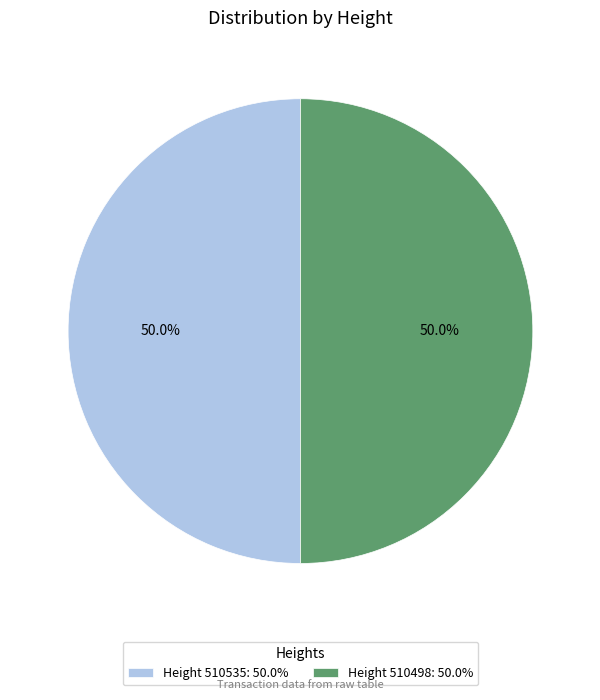

What percentage is NOT represented by Height 510535: 50.0%?

50.0%